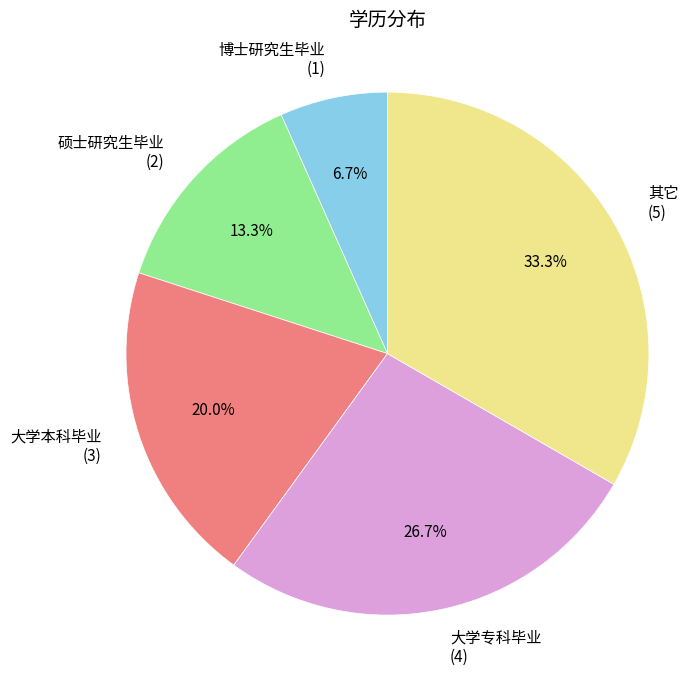

To the nearest percent, what is the average slice percentage?

20%